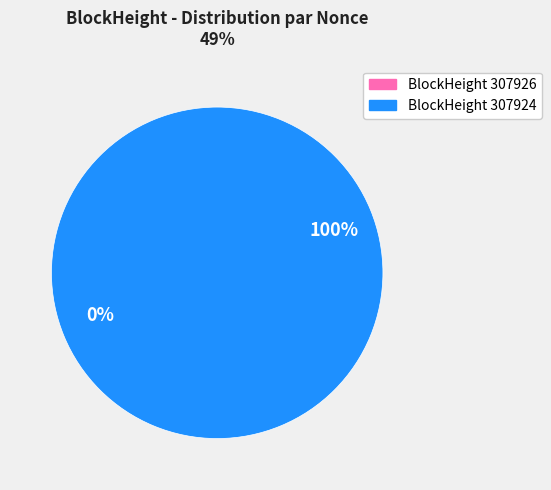

How many slices are in this pie chart?

2